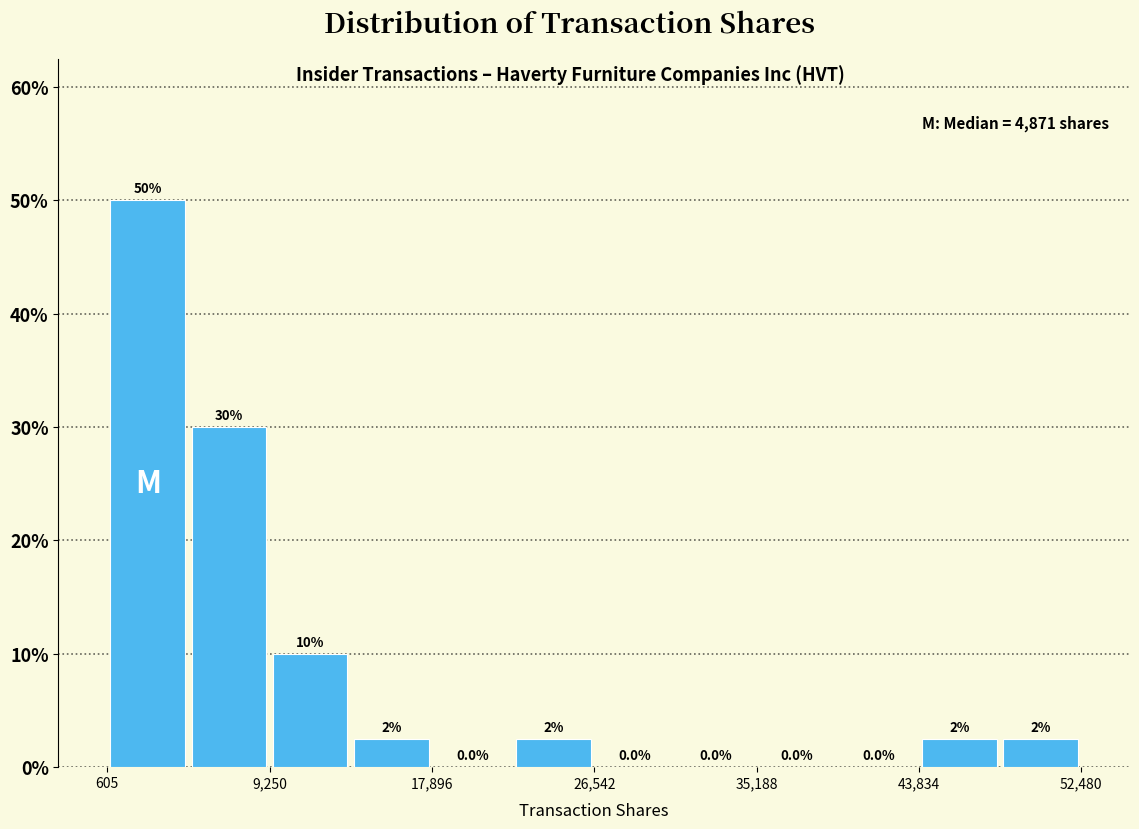

Which range on the x-axis has the tallest bar?

1000 to 5000